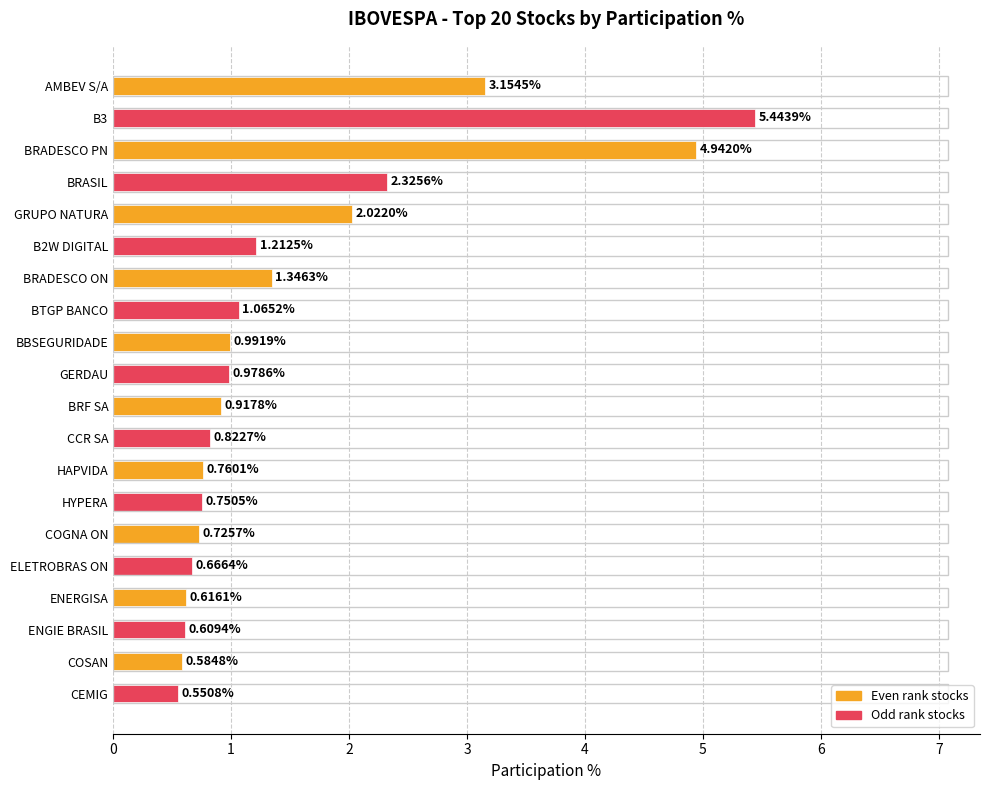

Where is the data nearest to the value 2?

GRUPO NATURA